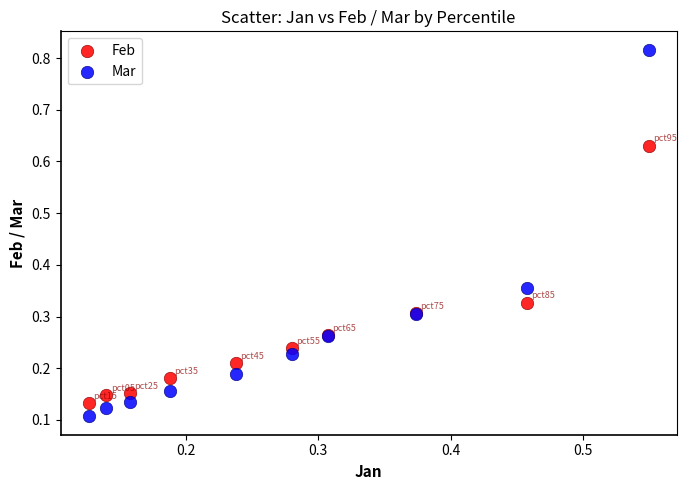

Which series contains the lowest Y value?

Mar